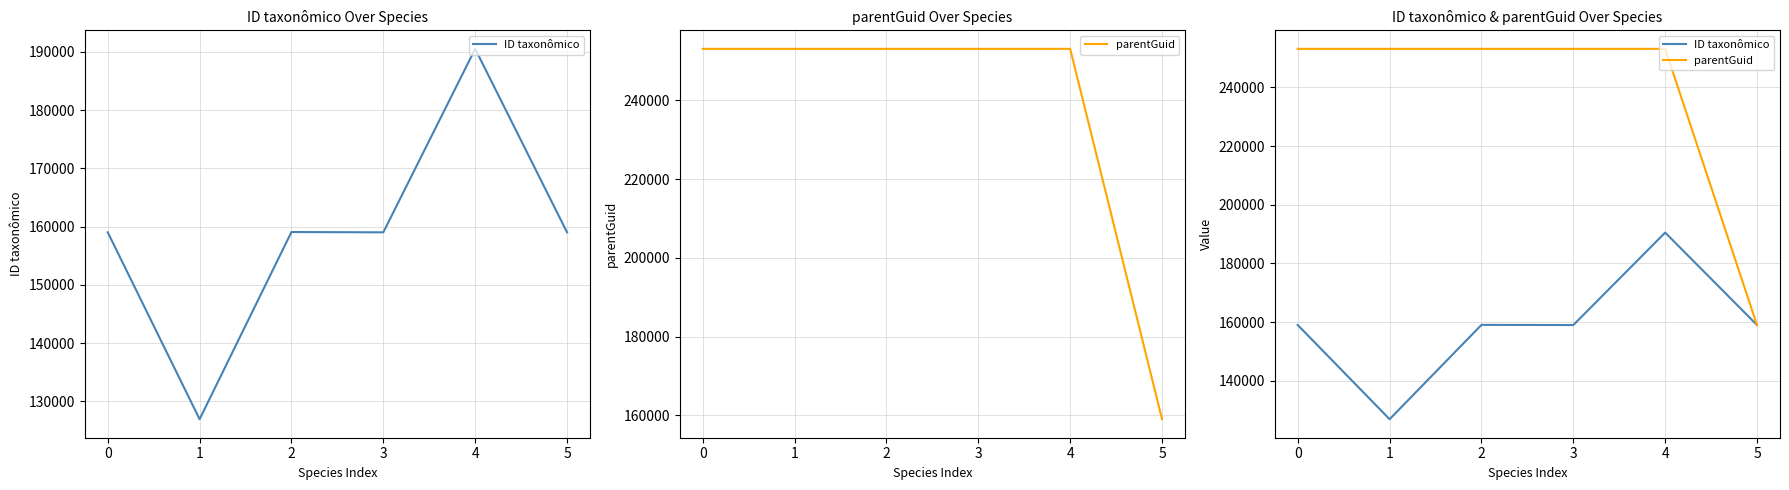

Reading left to right, list all the values displayed in this chart.

ID taxonômico: 159029	126945	159076	159023	190520	159025
parentGuid: 253112	253112	253112	253112	253112	158993